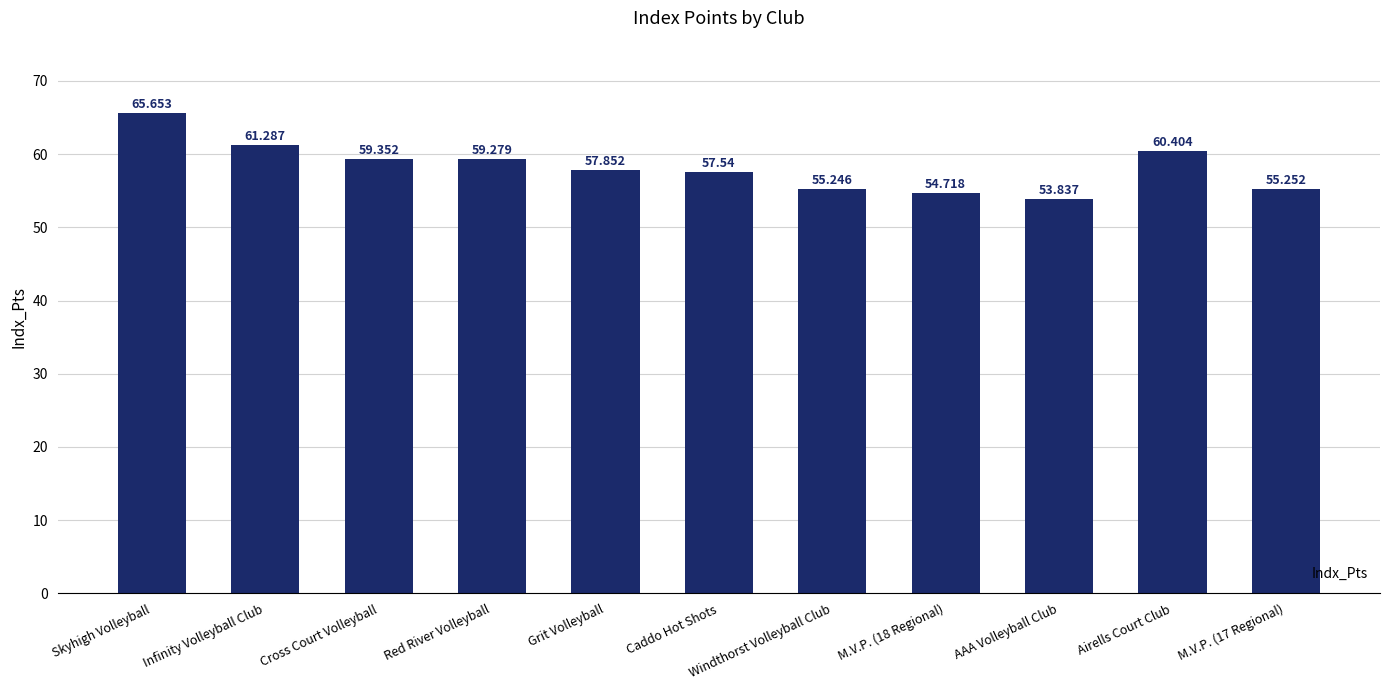

Which category has the highest value across all series?

Skyhigh Volleyball